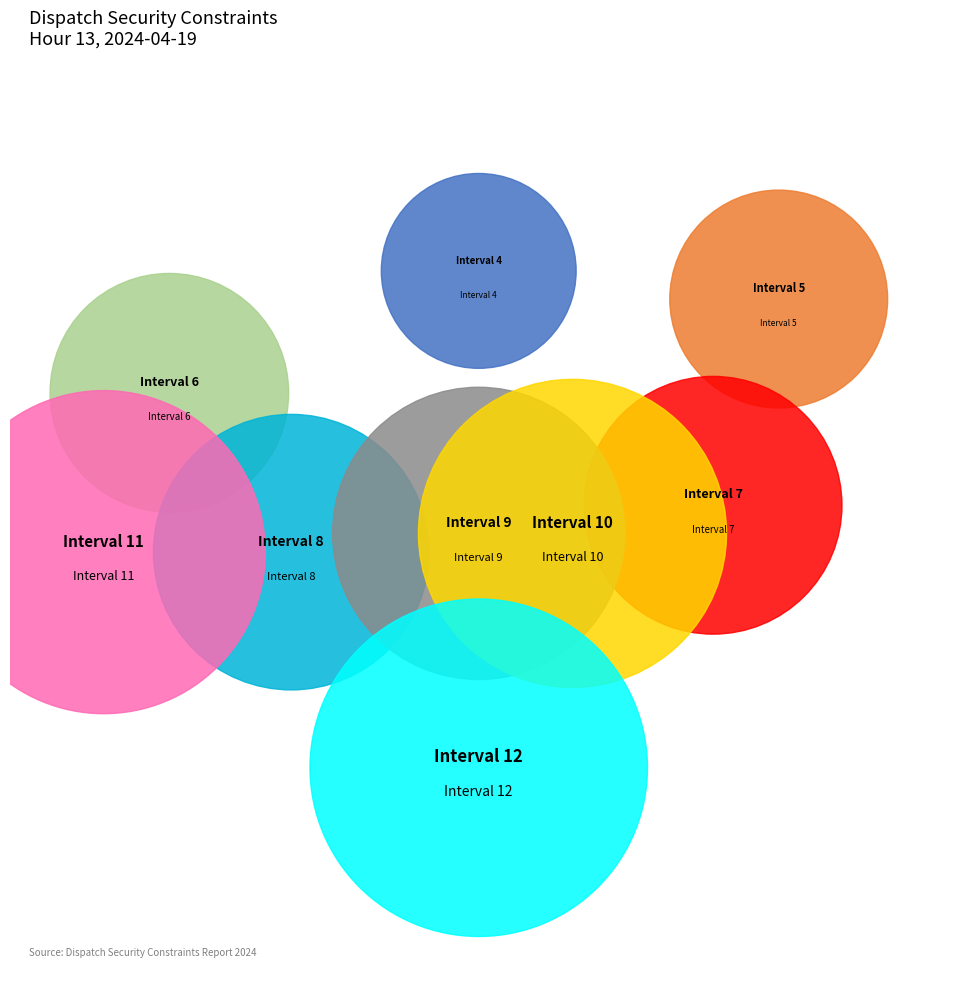

Does Interval 6 represent more than half of the total?

No